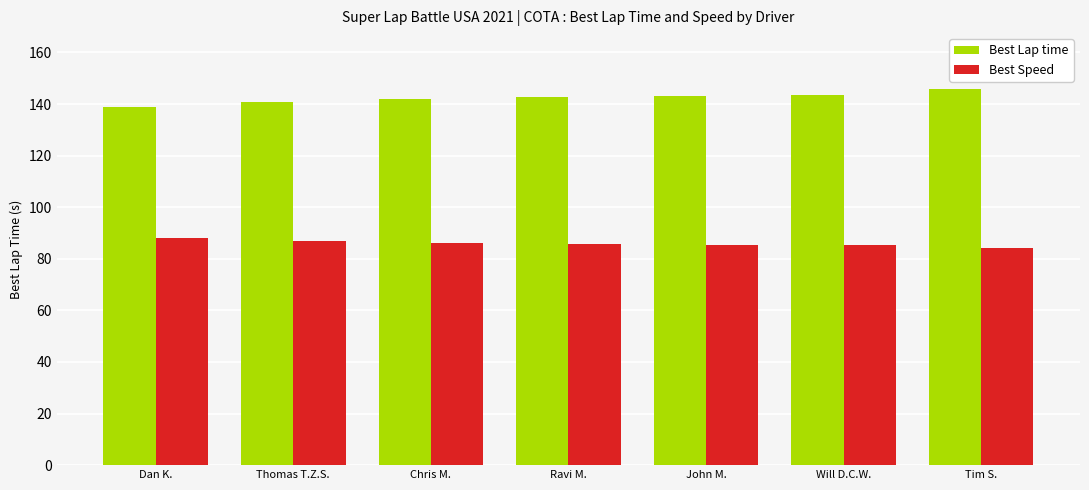

What is the difference between the Best Lap time values at Ravi M. and Will D.C.W.?

1.0